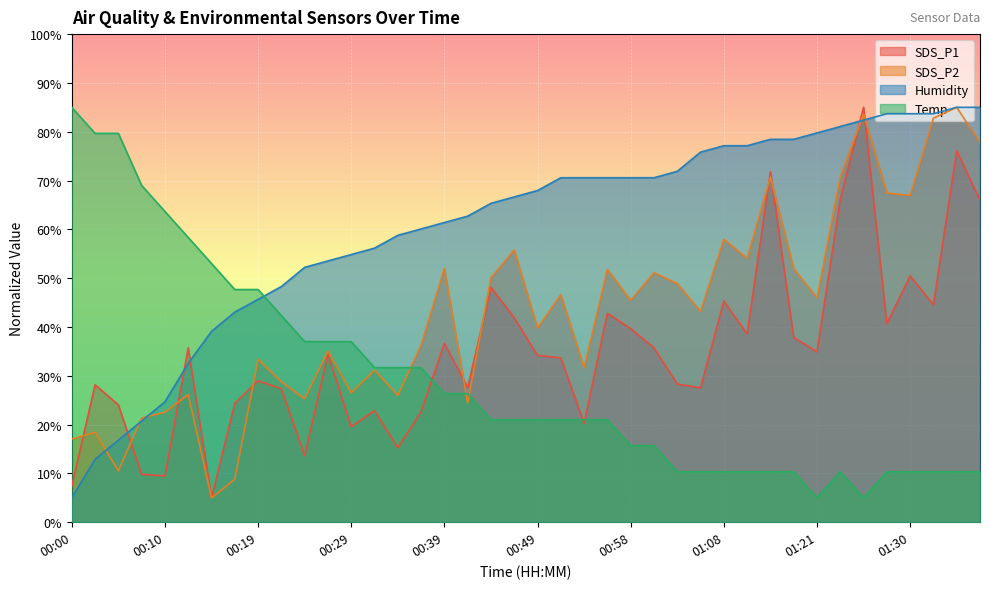

True or false: SDS_P2 and Temp intersect in this chart.

True